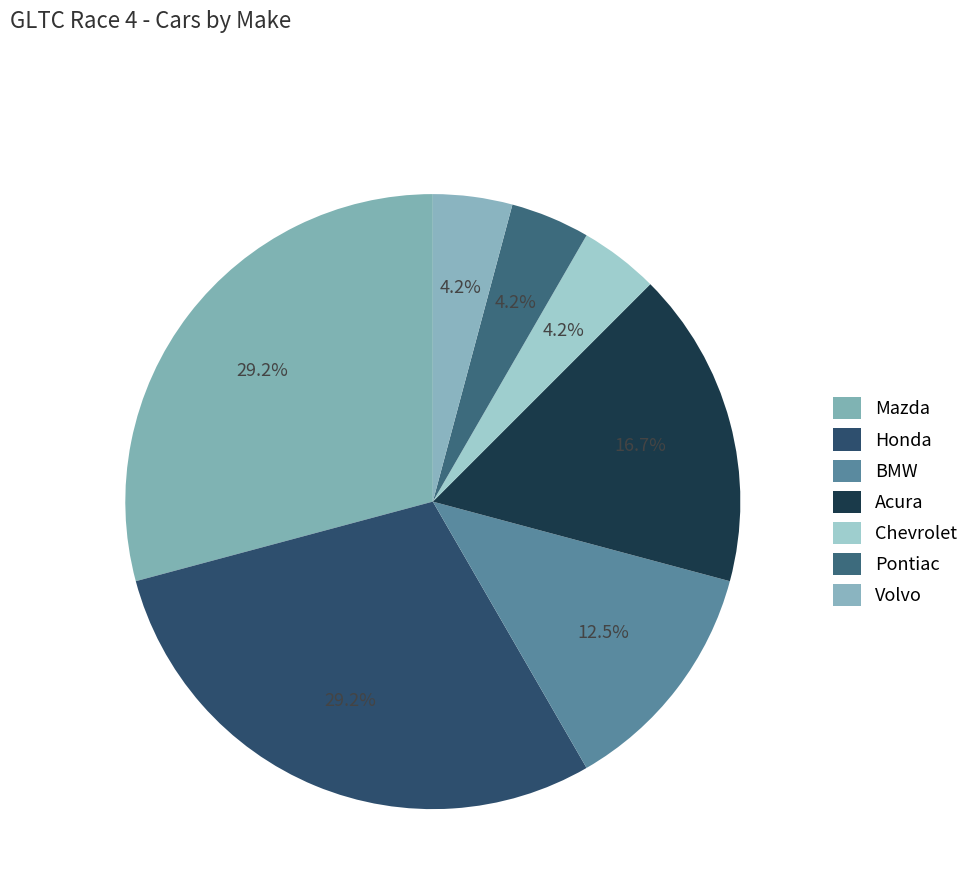

How many slices are in this pie chart?

7